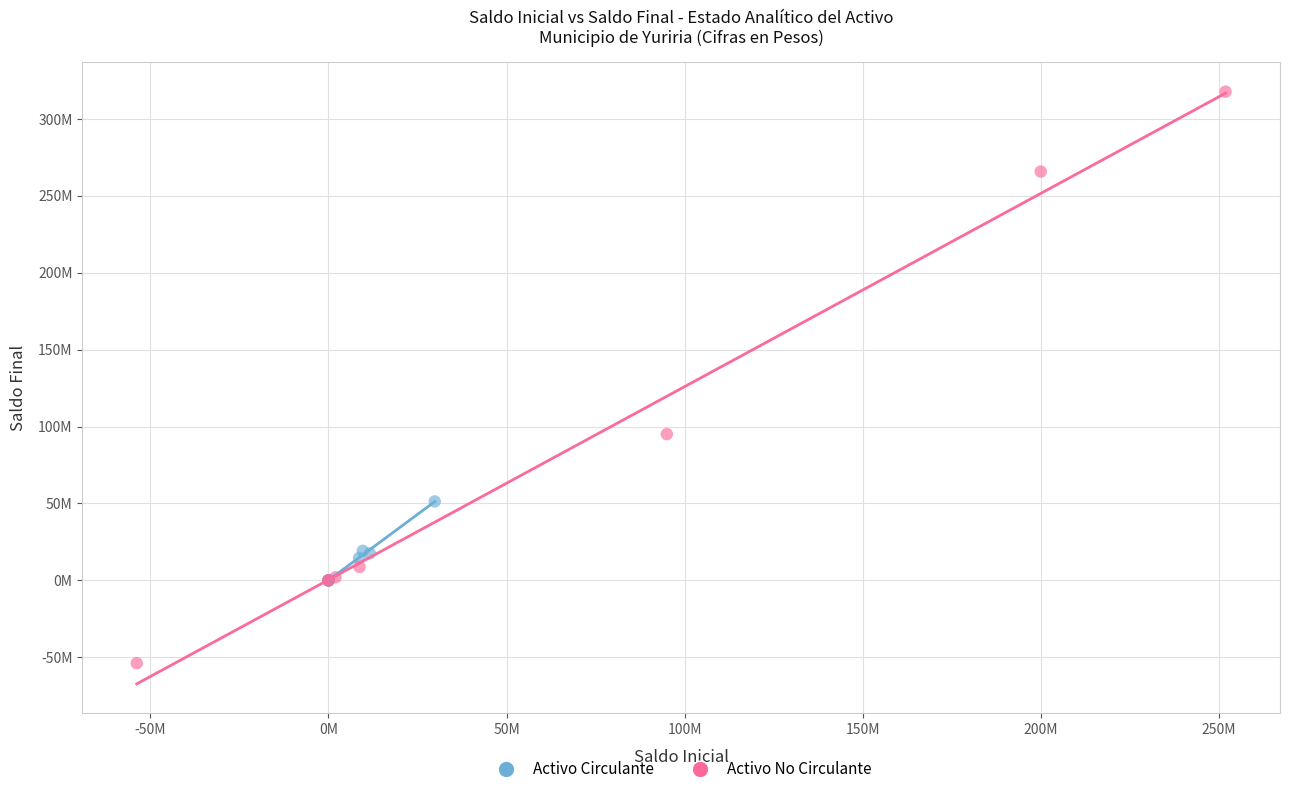

What are all the series names shown in the legend?

Activo Circulante, Activo No Circulante